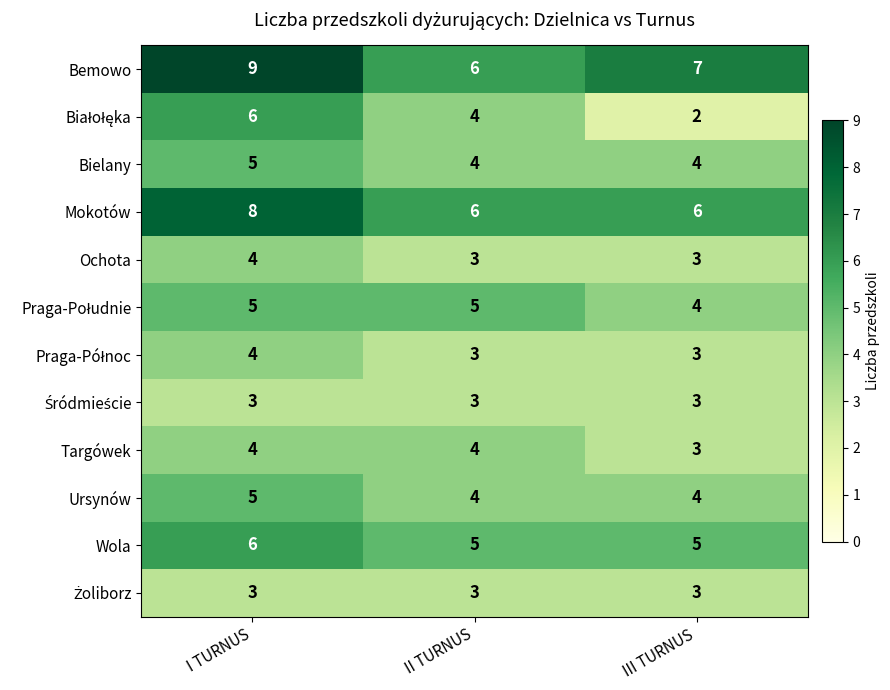

At which category is the sum across all series the highest?

I TURNUS